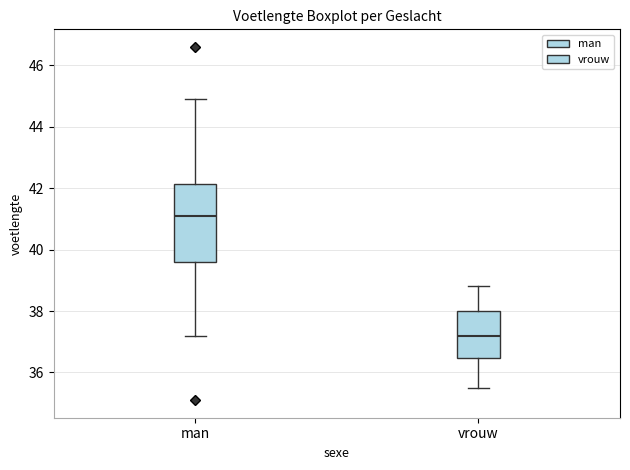

Reading left to right, transcribe this box plot: for each box, give where its median line is, the range the box spans, and where its two whiskers end, as read against the y-axis. The values are not printed on the chart, so give them approximately, as read against the axis.

man: median 41.2, box 39.6 to 42.2, whiskers 37.2 to 45.0
vrouw: median 37.2, box 36.4 to 38.0, whiskers 35.6 to 38.8